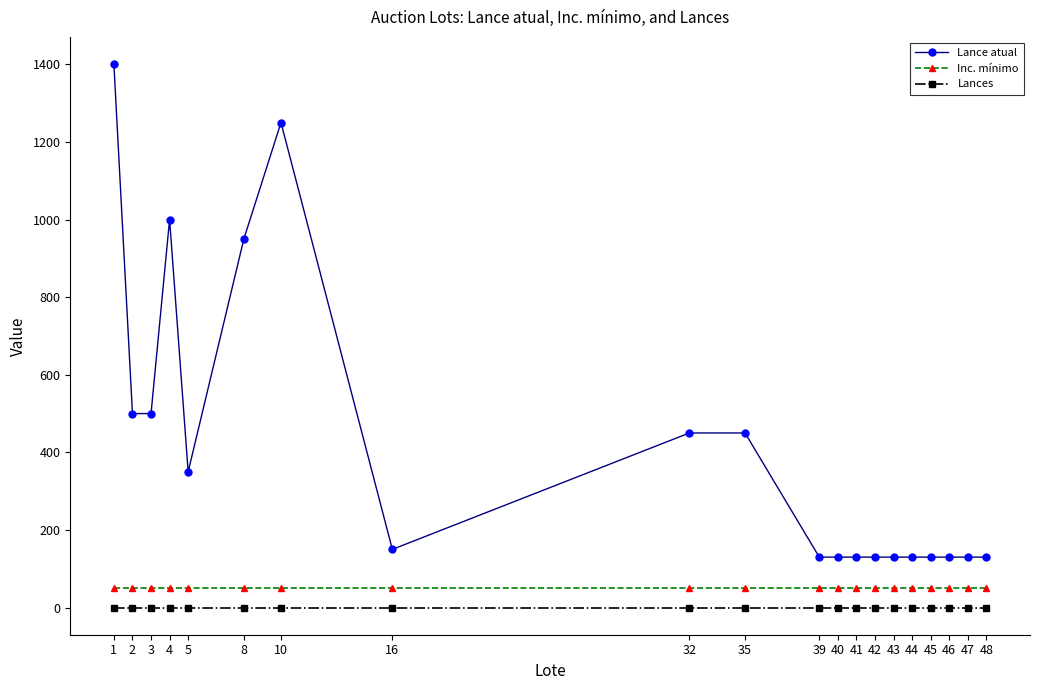

What is the approximate value of Inc. mínimo at 5?

50